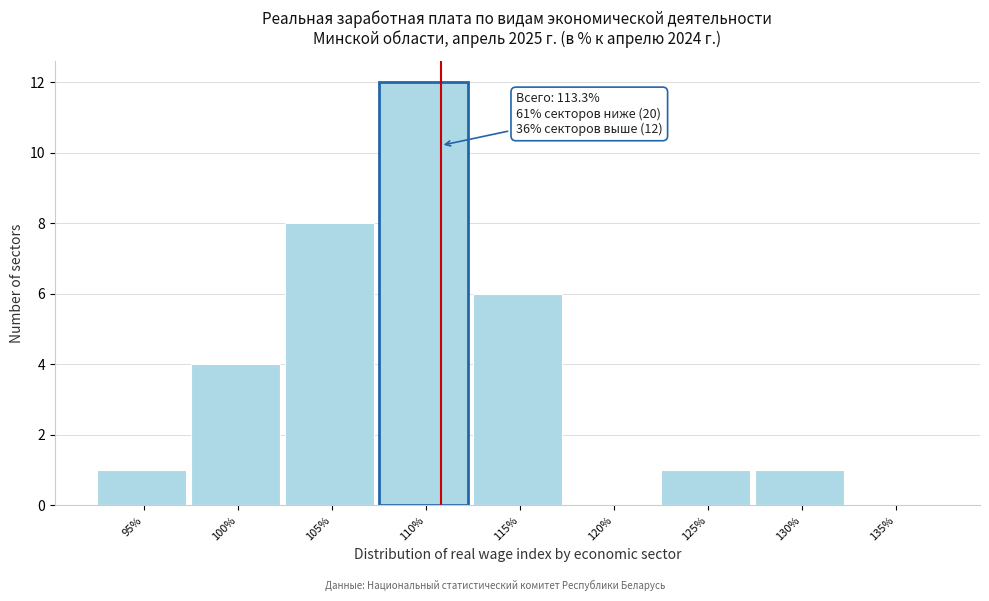

Reading left to right, transcribe all the data shown in this chart.

95%=1	100%=4	105%=8	110%=12	115%=6	120%=0	125%=1	130%=1	135%=0